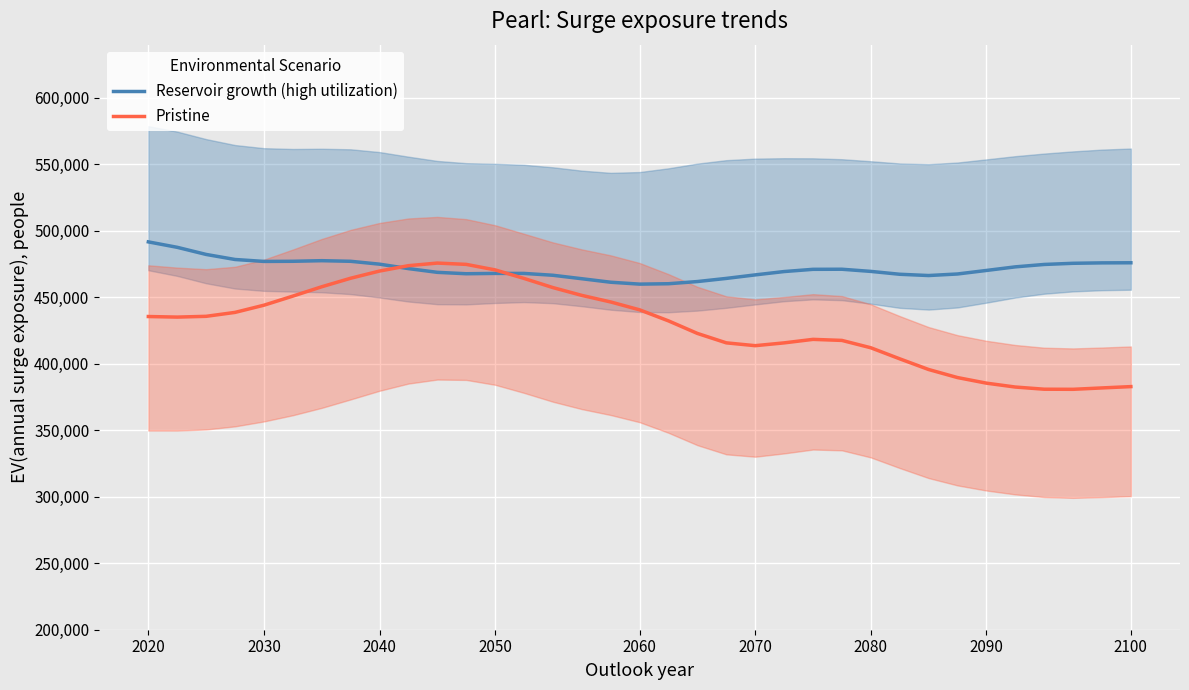

How many lines are shown in the chart?

2